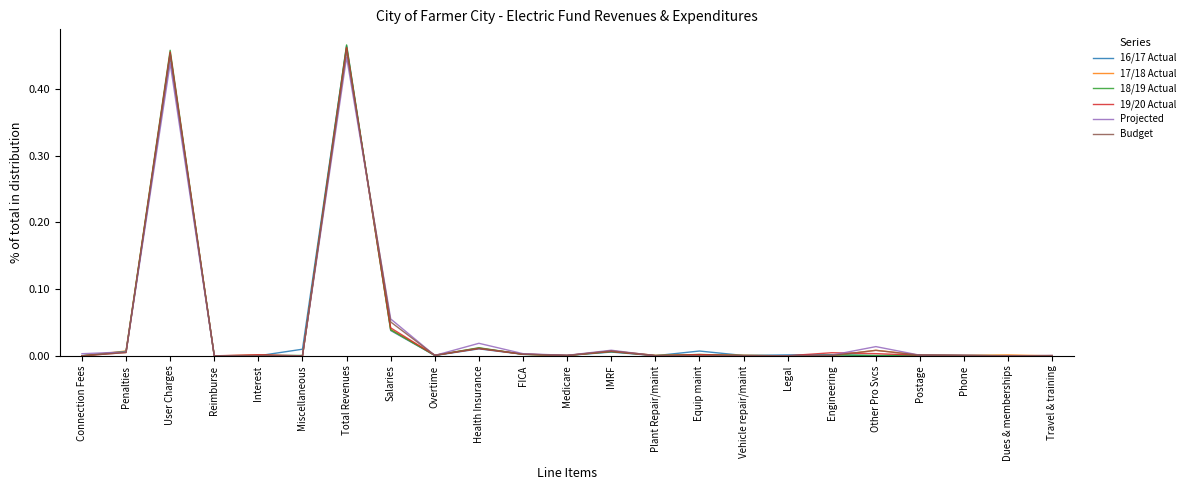

Which series has the largest range (max minus min)?

18/19 Actual